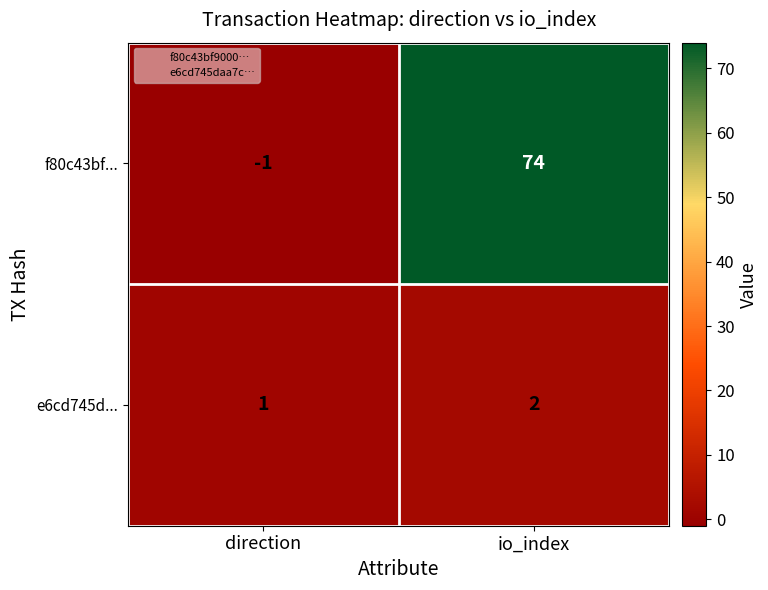

What is the total value across all series at io_index?

76